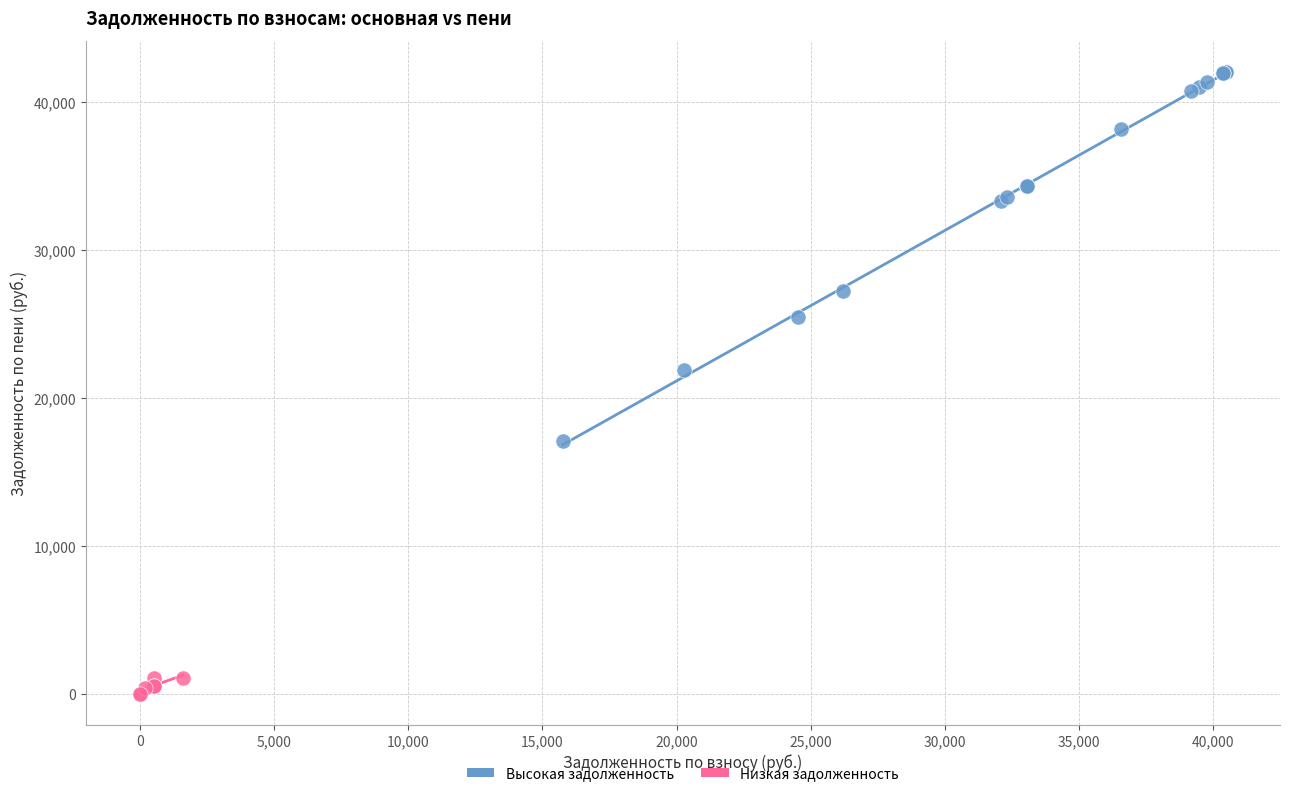

Which series has the widest spread of Y values?

Высокая задолженность